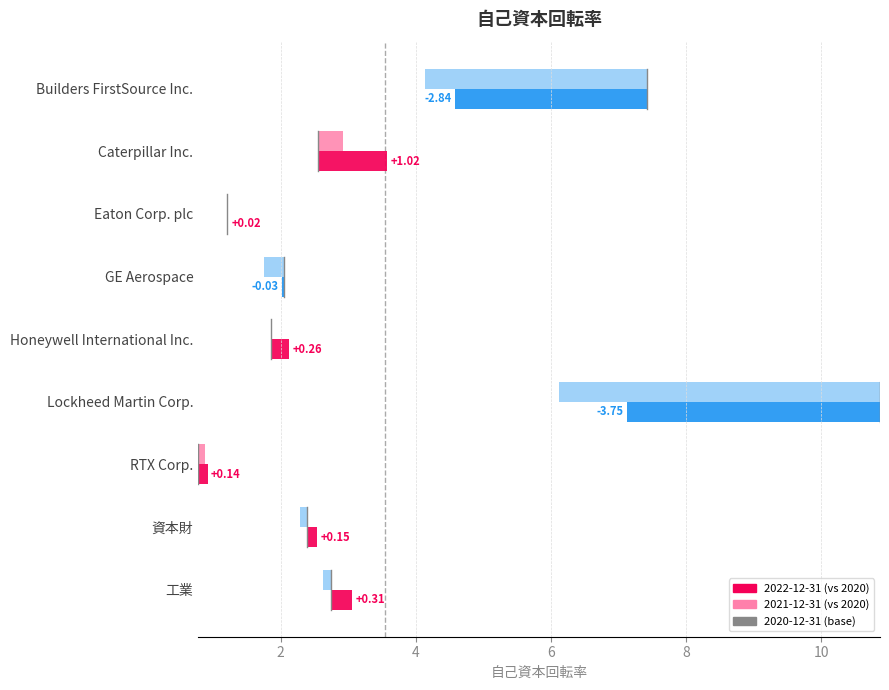

What is the approximate value of 2022-12-31 at GE Aerospace?

2.0